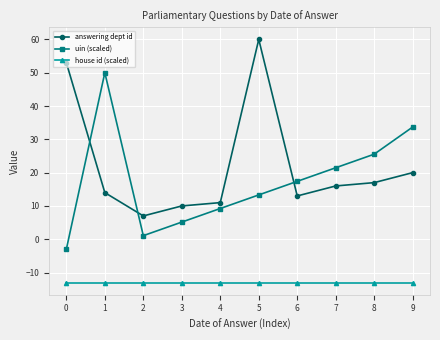

Where is the first local maximum for answering dept id?

5